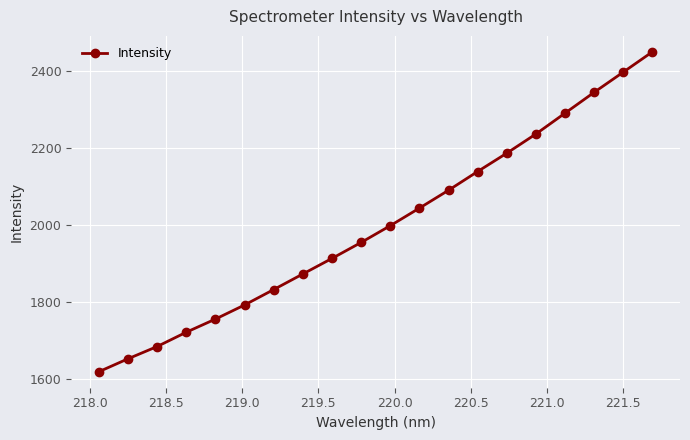

What is the difference between the maximum and second lowest values?

796.5